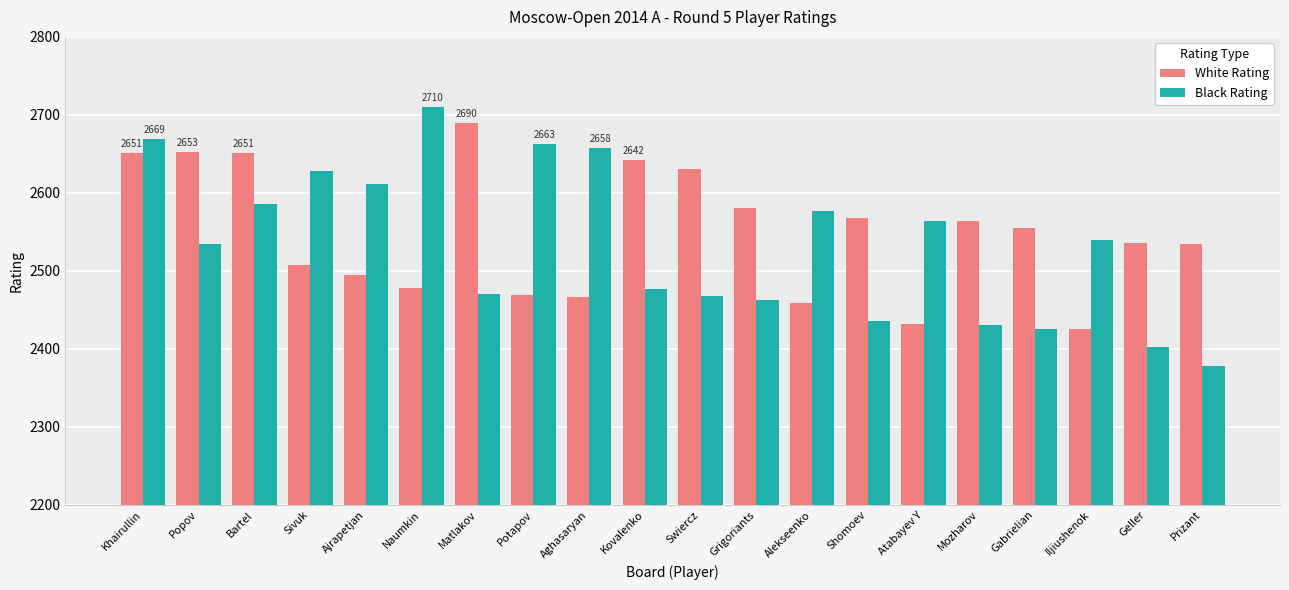

At Khairullin, list the series in order from smallest to largest.

White Rating, Black Rating